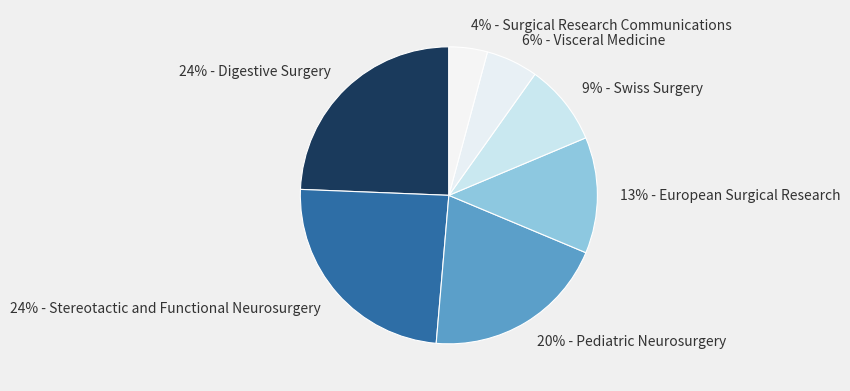

To the nearest percent, what percentage of the pie is 24% - Stereotactic and Functional Neurosurgery?

24%